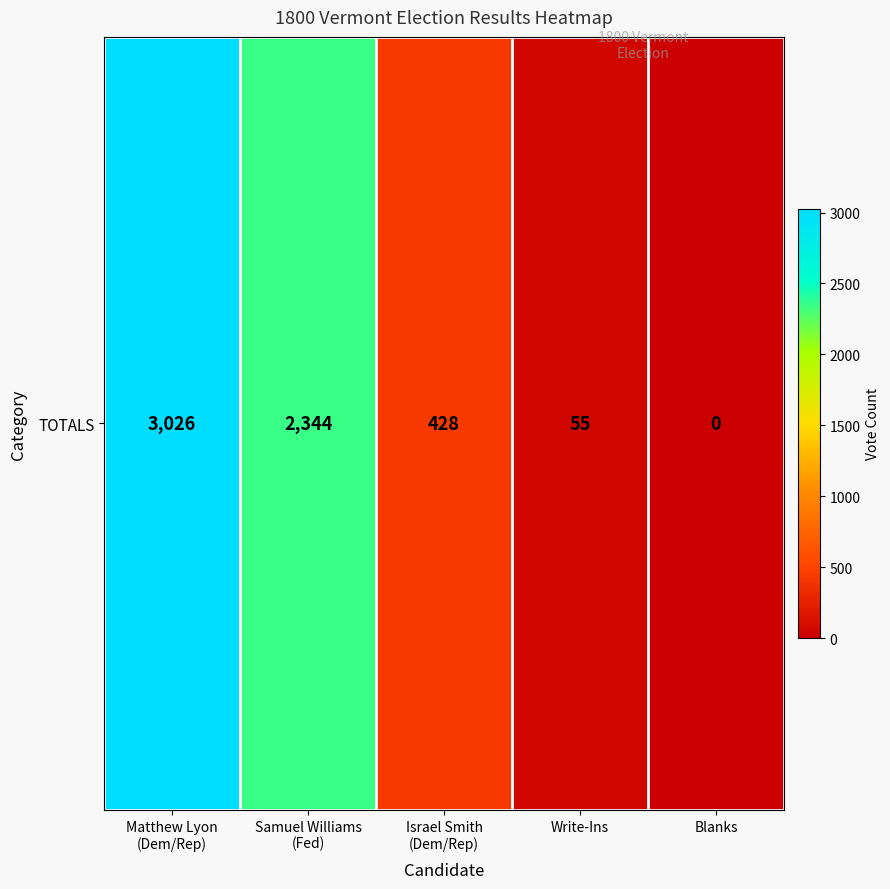

How many values are above zero?

4